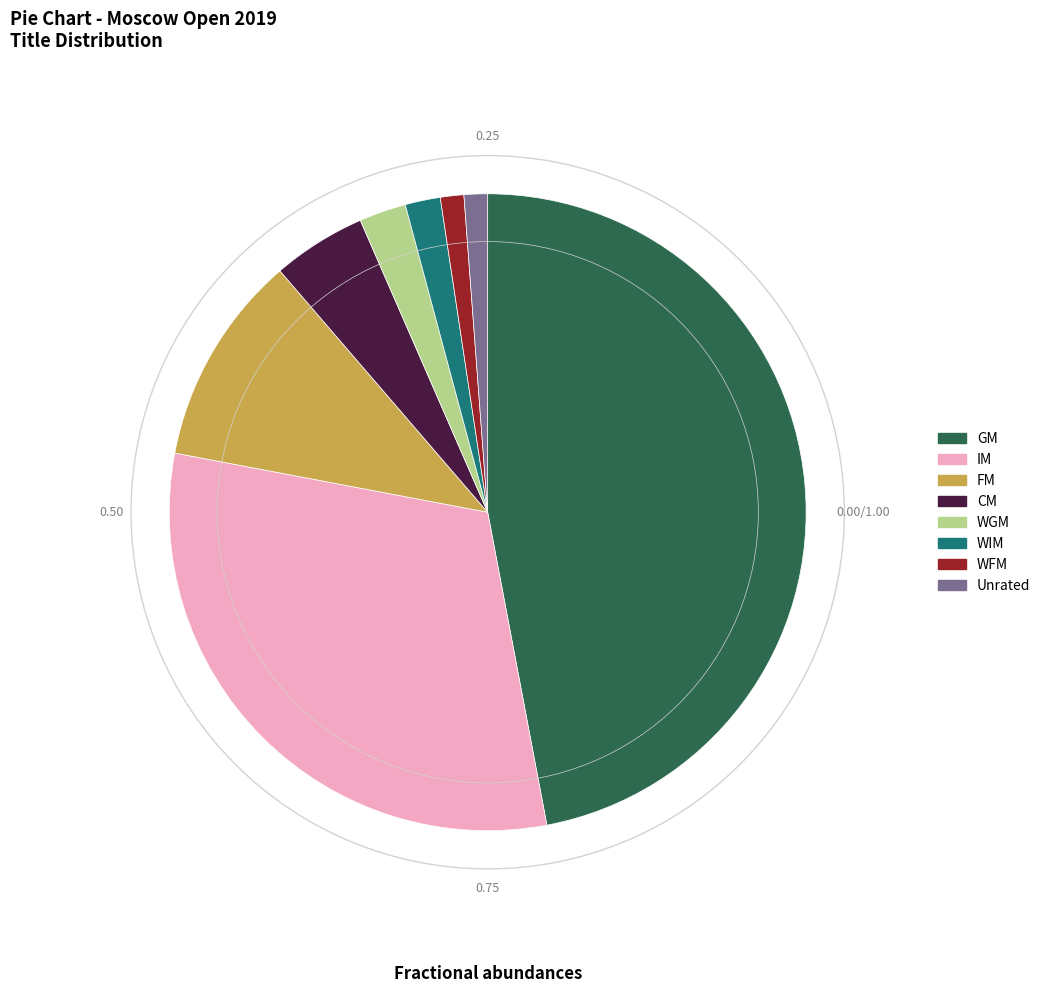

Is there any slice that represents more than half of the pie?

No